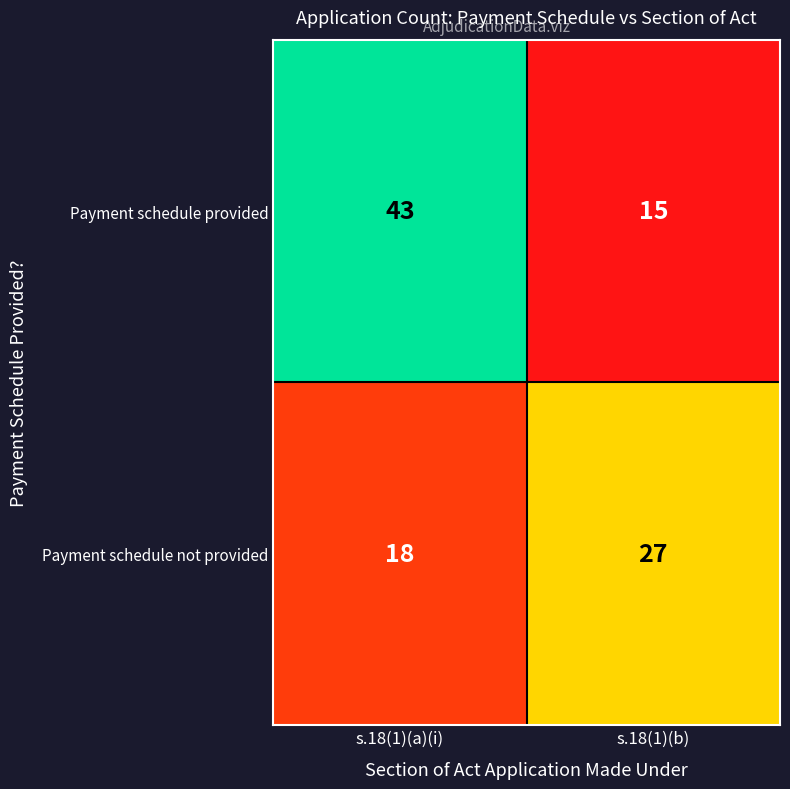

Reading left to right, extract all data points from this chart.

Payment schedule provided: 43	15
Payment schedule not provided: 18	27